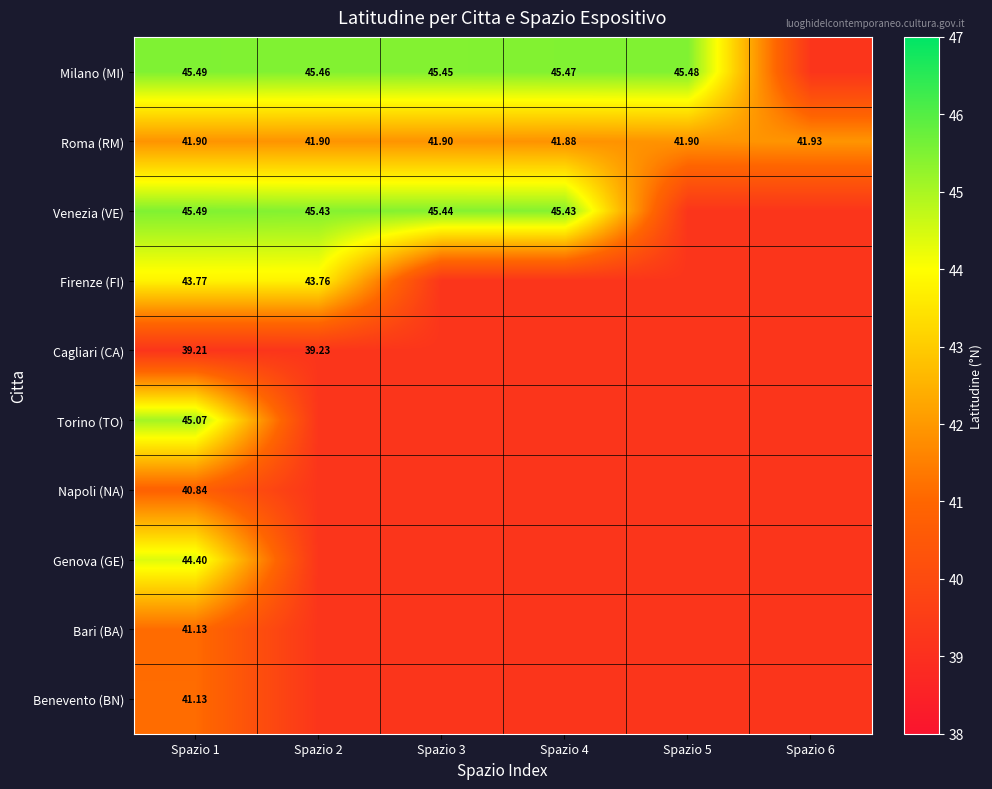

What is the total value across all series at Spazio 3?

407.3